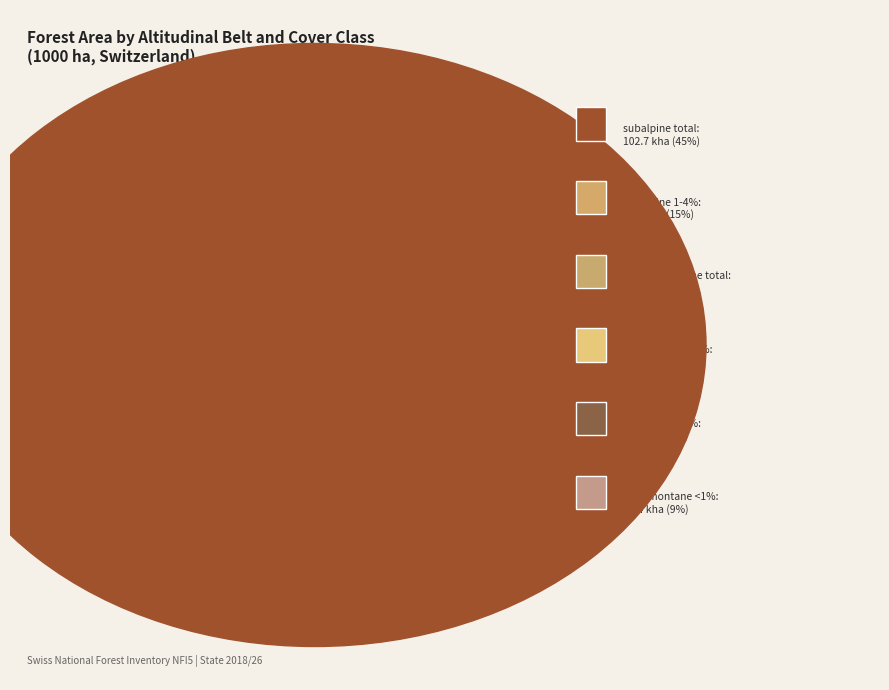

How many slices are in this pie chart?

6